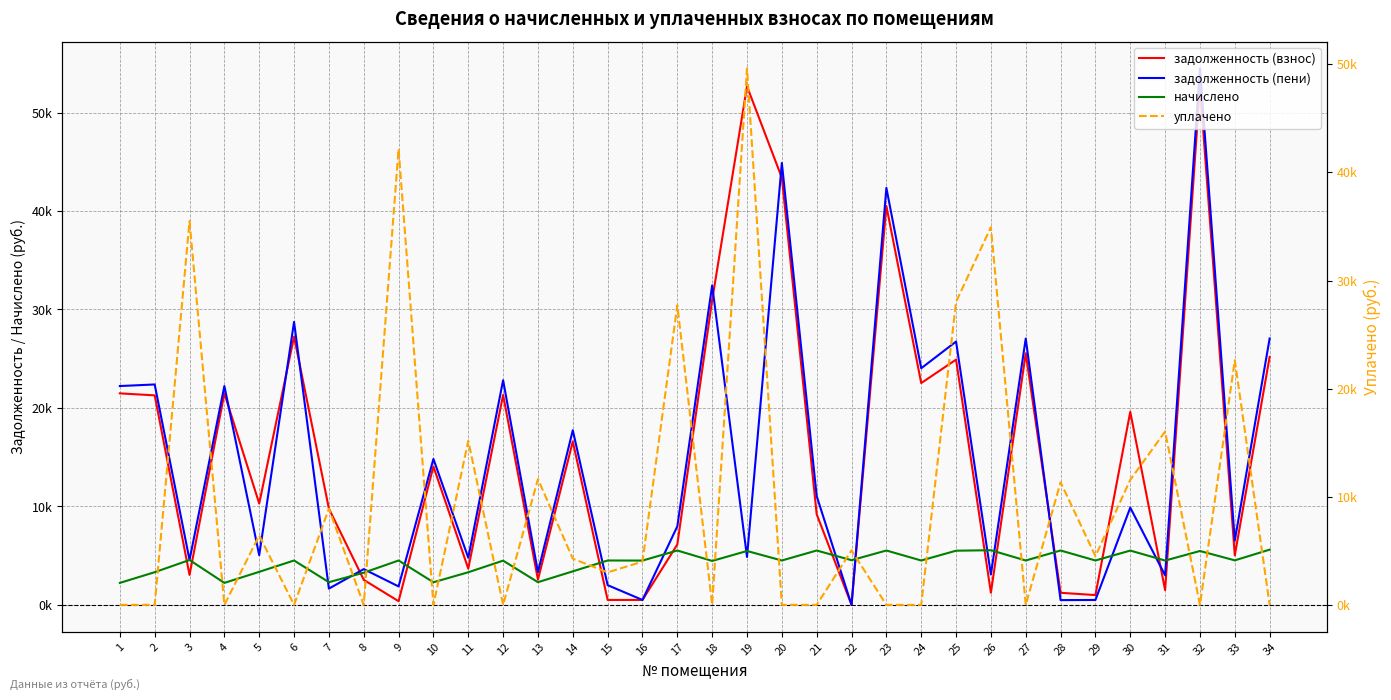

Which series has the largest range (max minus min)?

задолженность (пени)